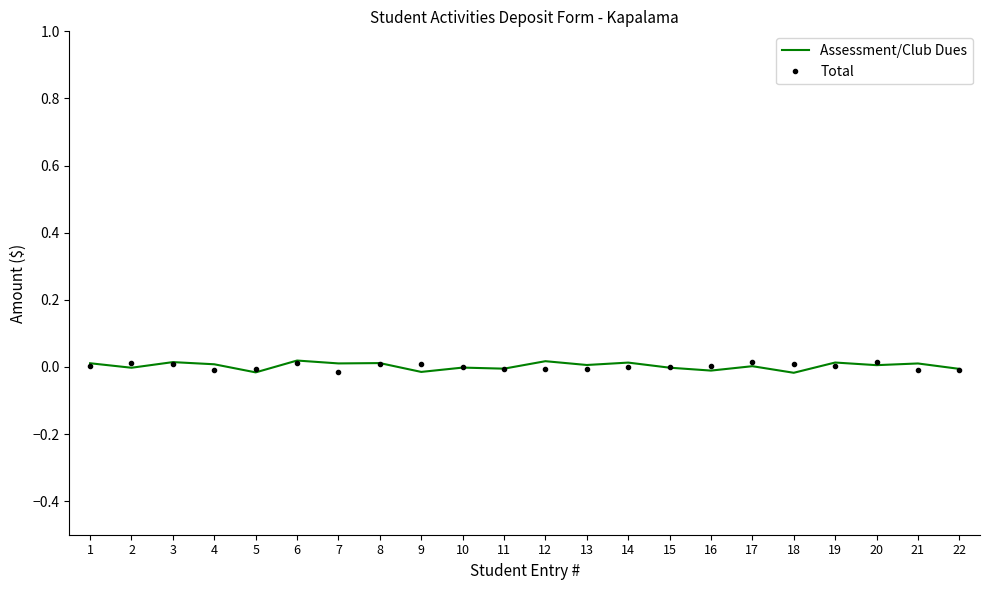

At which label does Assessment/Club Dues first exceed 0?

1